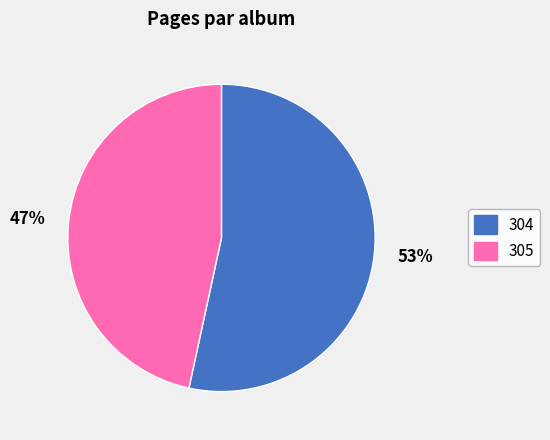

What is the ratio of the value at 304 to the value at 305?

1.1